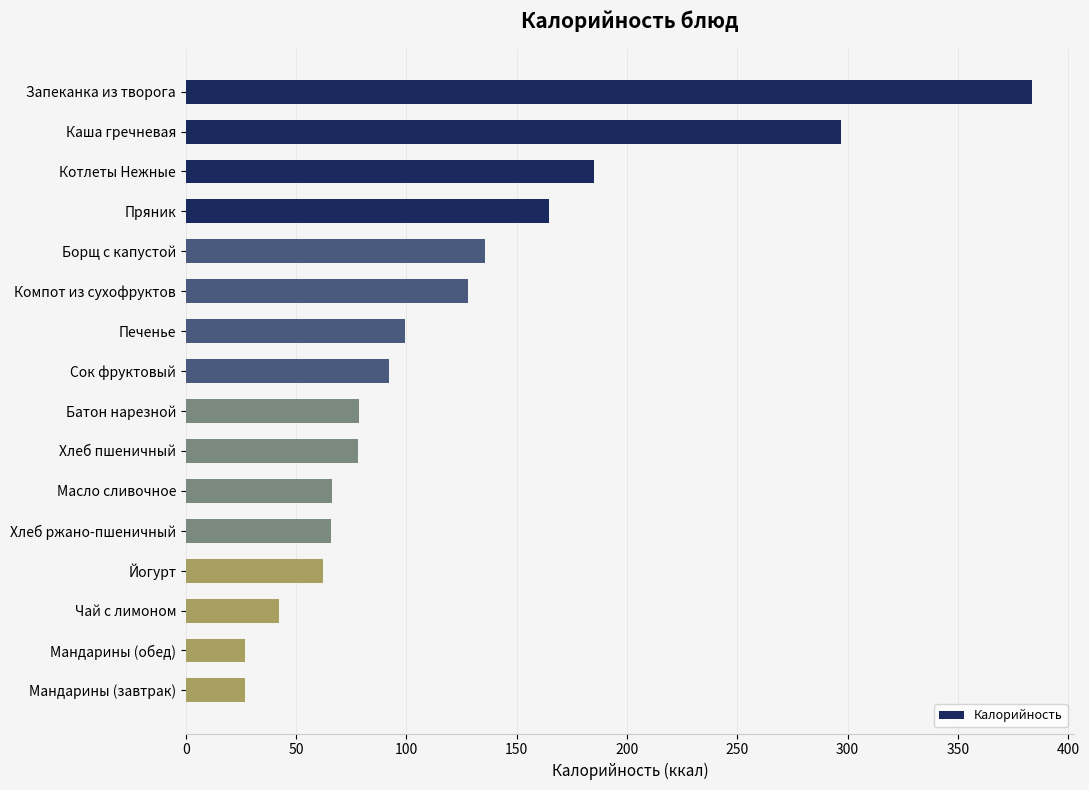

Is it true that the value at Масло сливочное is 16.7?

False